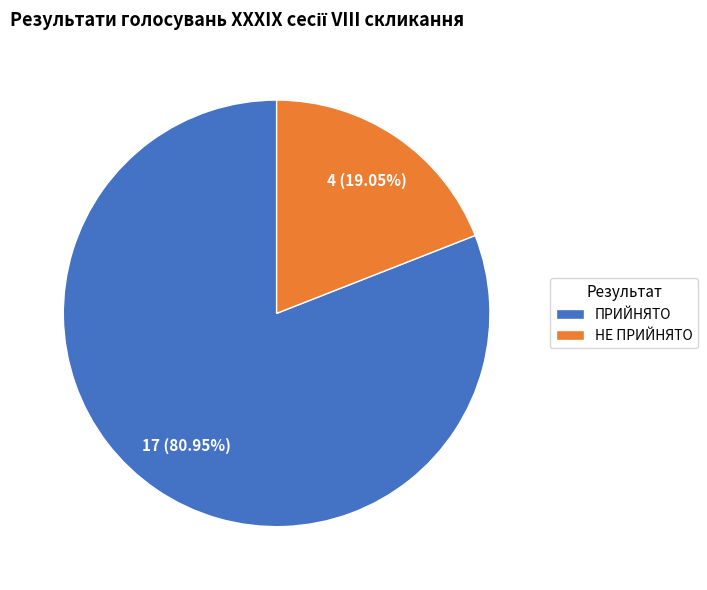

Which slice is the largest?

ПРИЙНЯТО